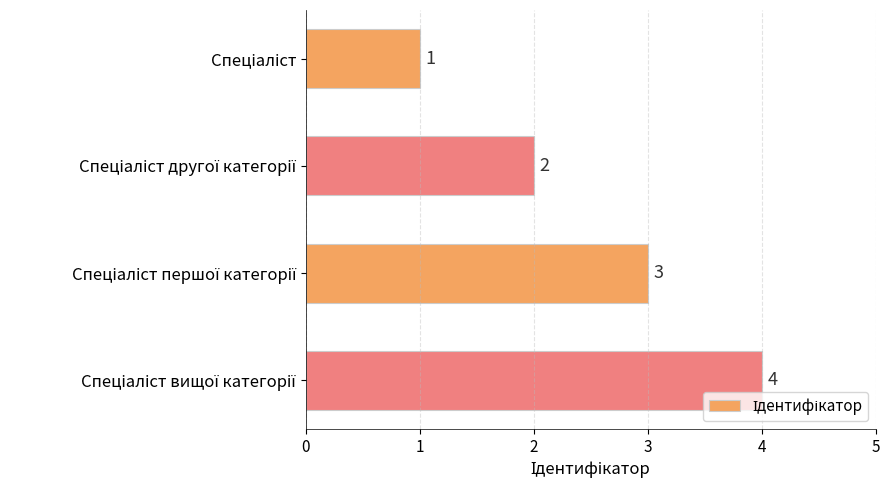

How many values are between 2 and 4?

3